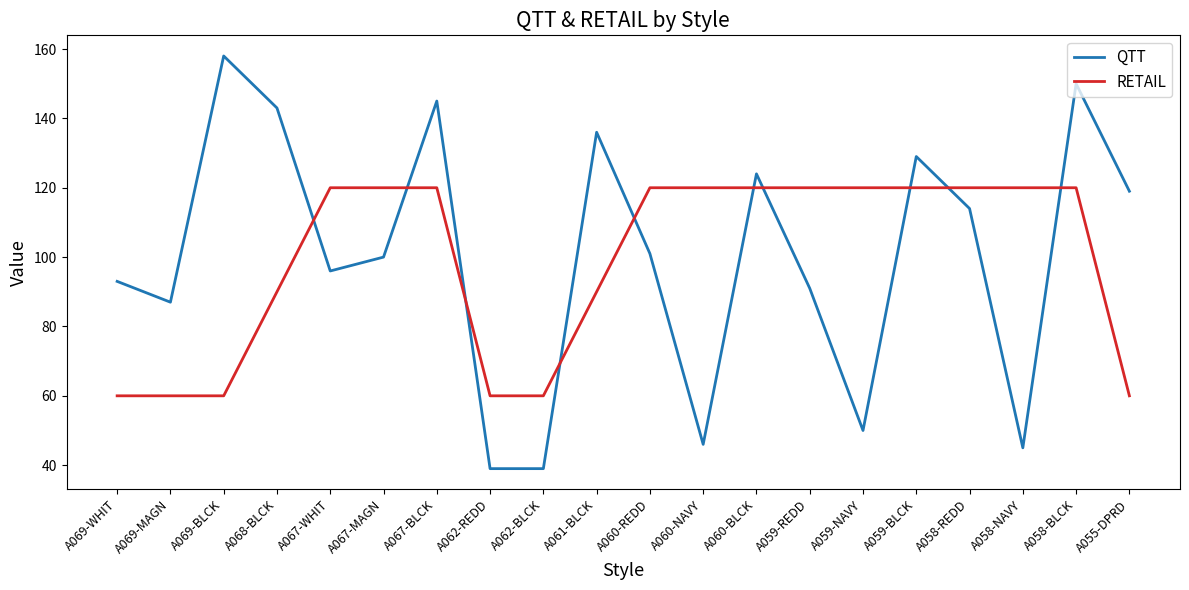

Where do QTT and RETAIL first cross each other?

A068-BLCK and A067-WHIT